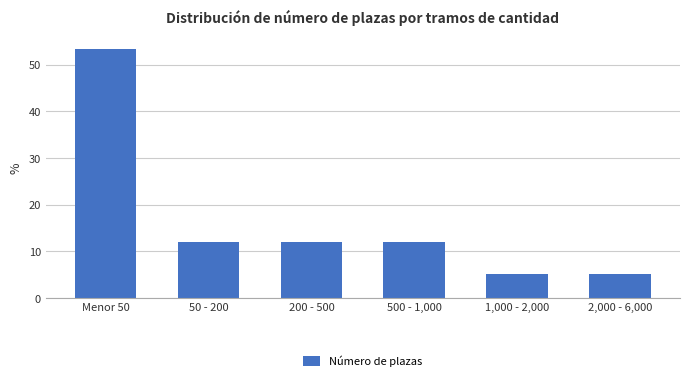

Reading left to right, list all the values displayed in this chart.

Menor 50=53.4	50 - 200=12.1	200 - 500=12.1	500 - 1,000=12.1	1,000 - 2,000=5.2	2,000 - 6,000=5.2